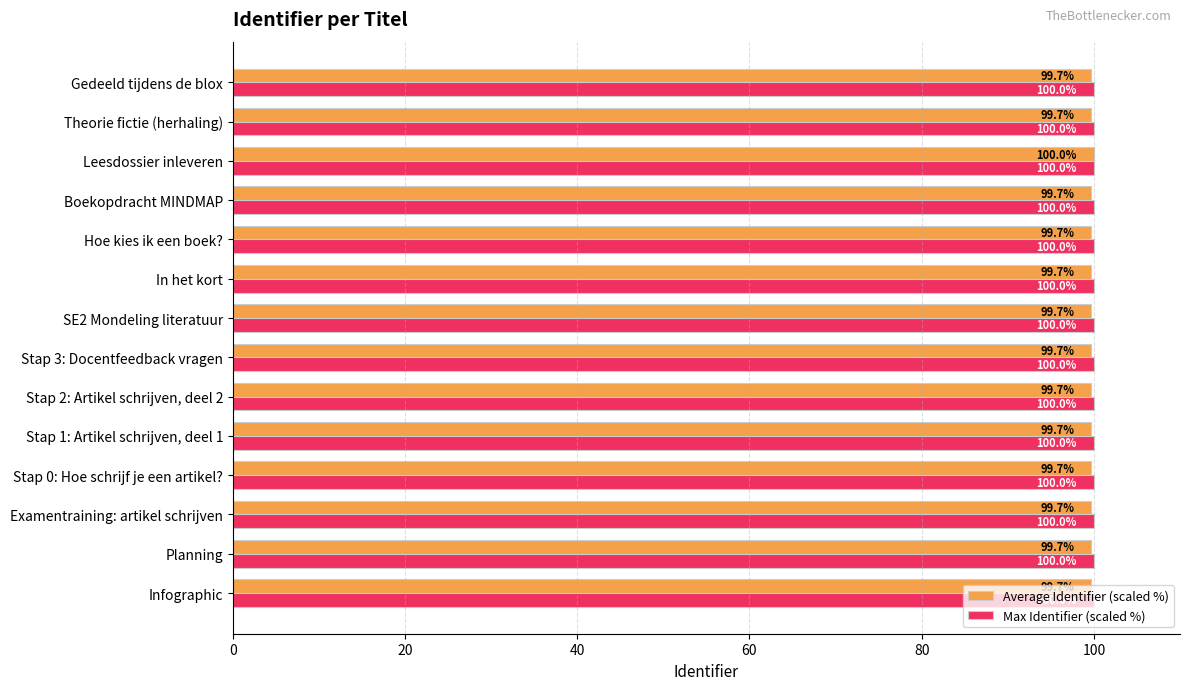

How many distinct data groups are displayed?

2